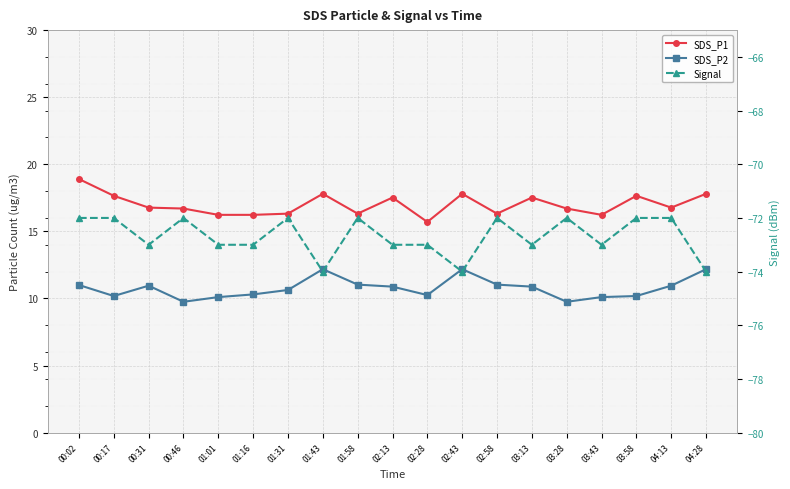

How many series are shown in this chart?

3